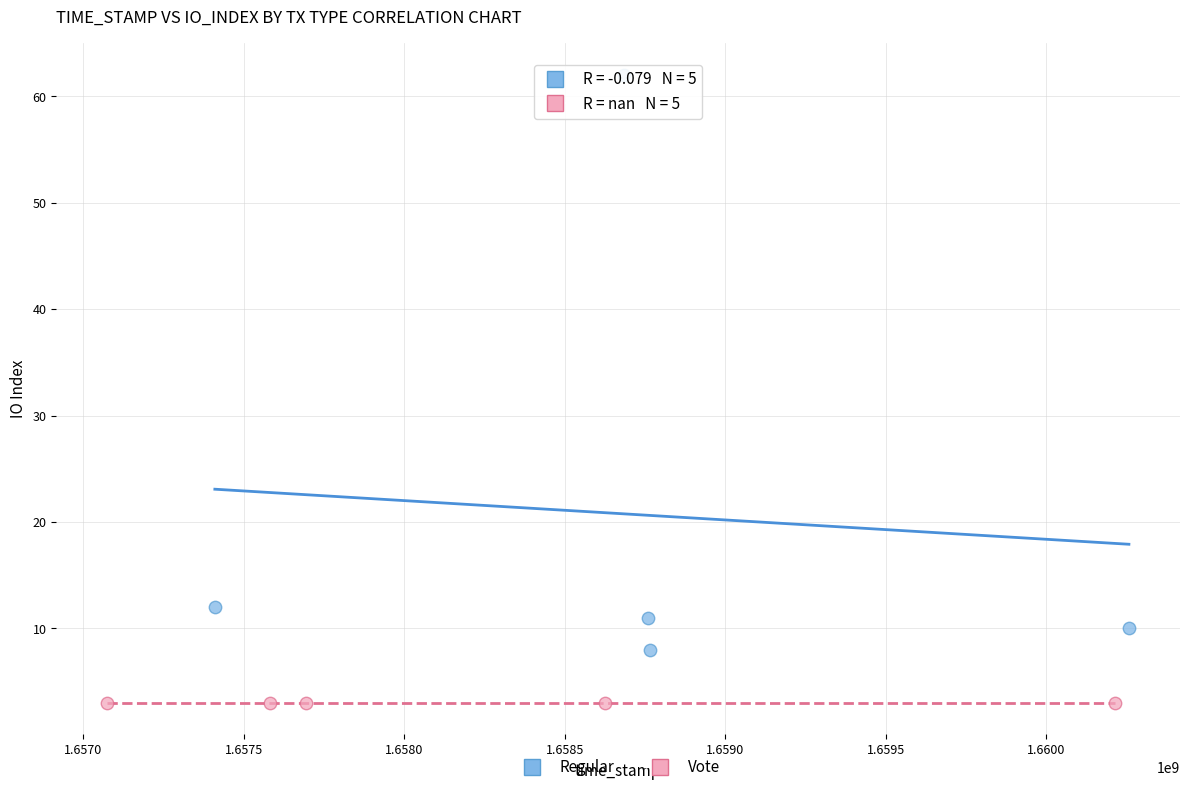

Which series reaches the minimum Y coordinate?

Vote